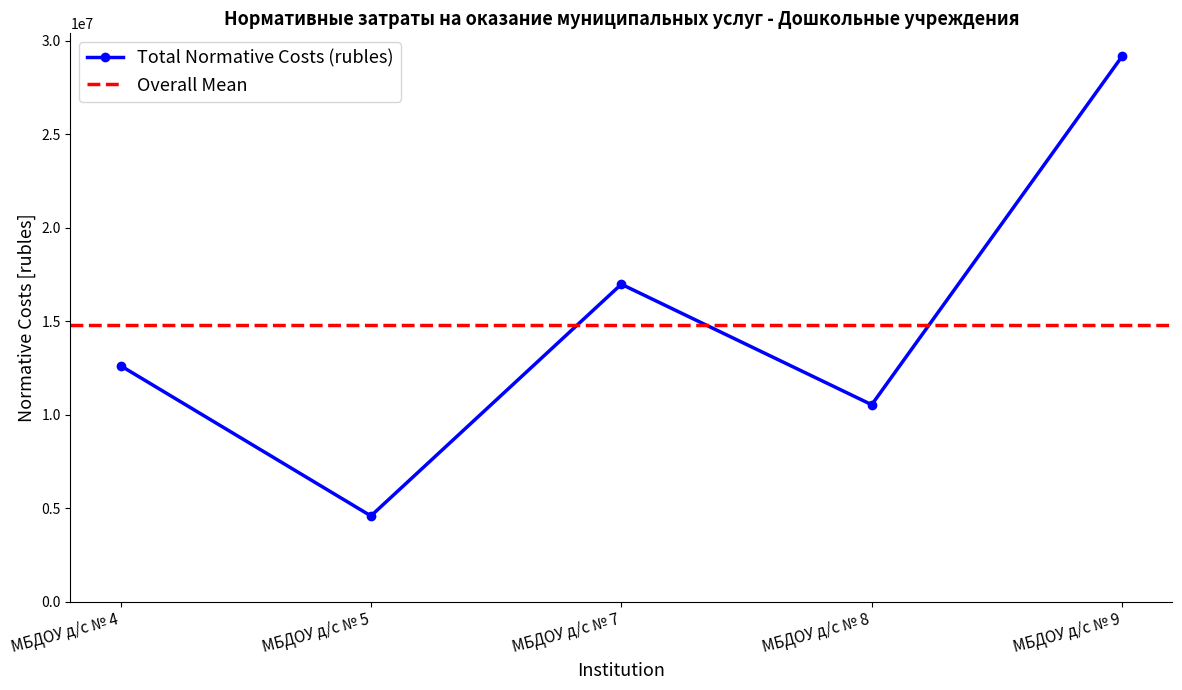

Rank the categories by value from highest to lowest.

МБДОУ д/с № 9, МБДОУ д/с № 7, МБДОУ д/с № 4, МБДОУ д/с № 8, МБДОУ д/с № 5